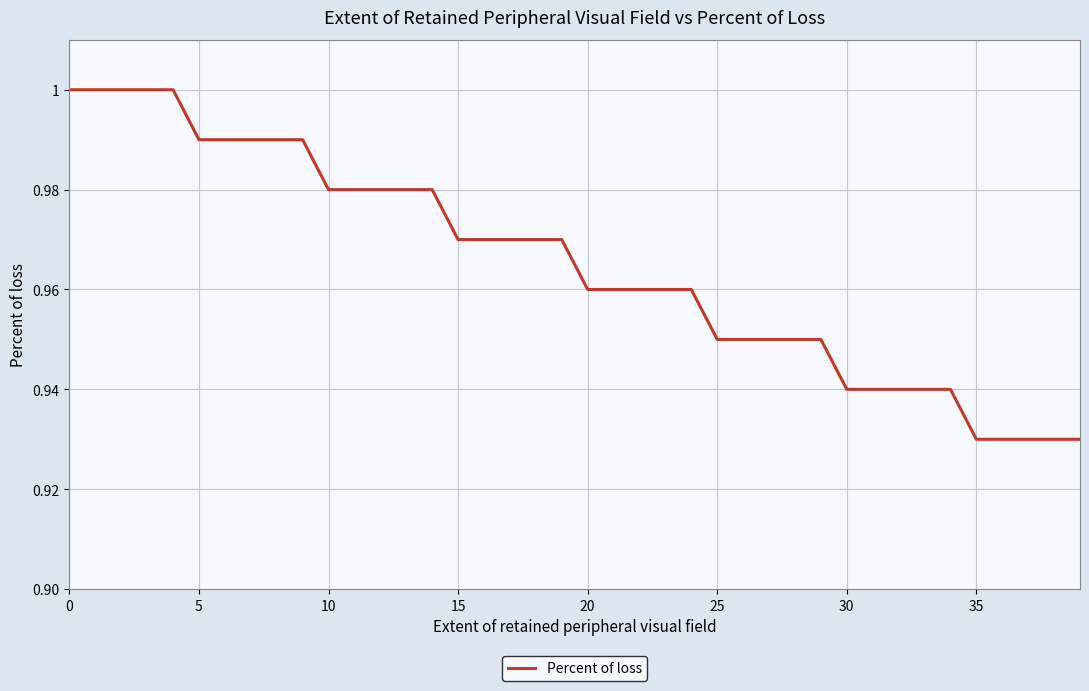

What is the difference between the maximum and minimum values?

0.1